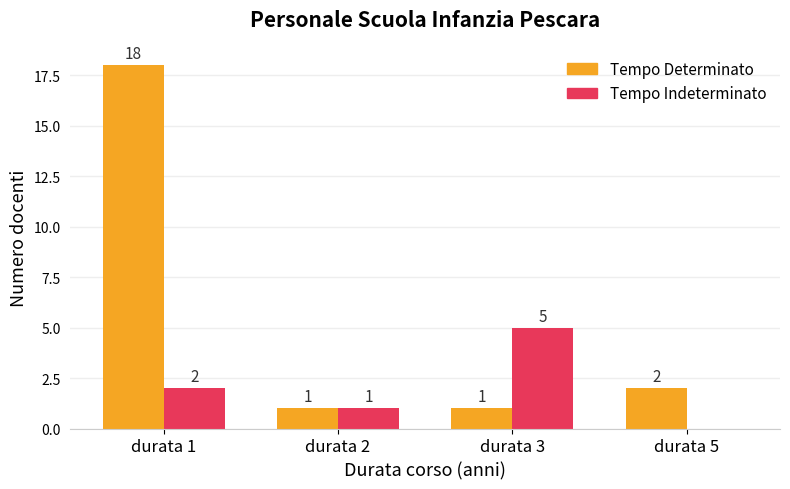

What is the sum of all Tempo Determinato values?

22